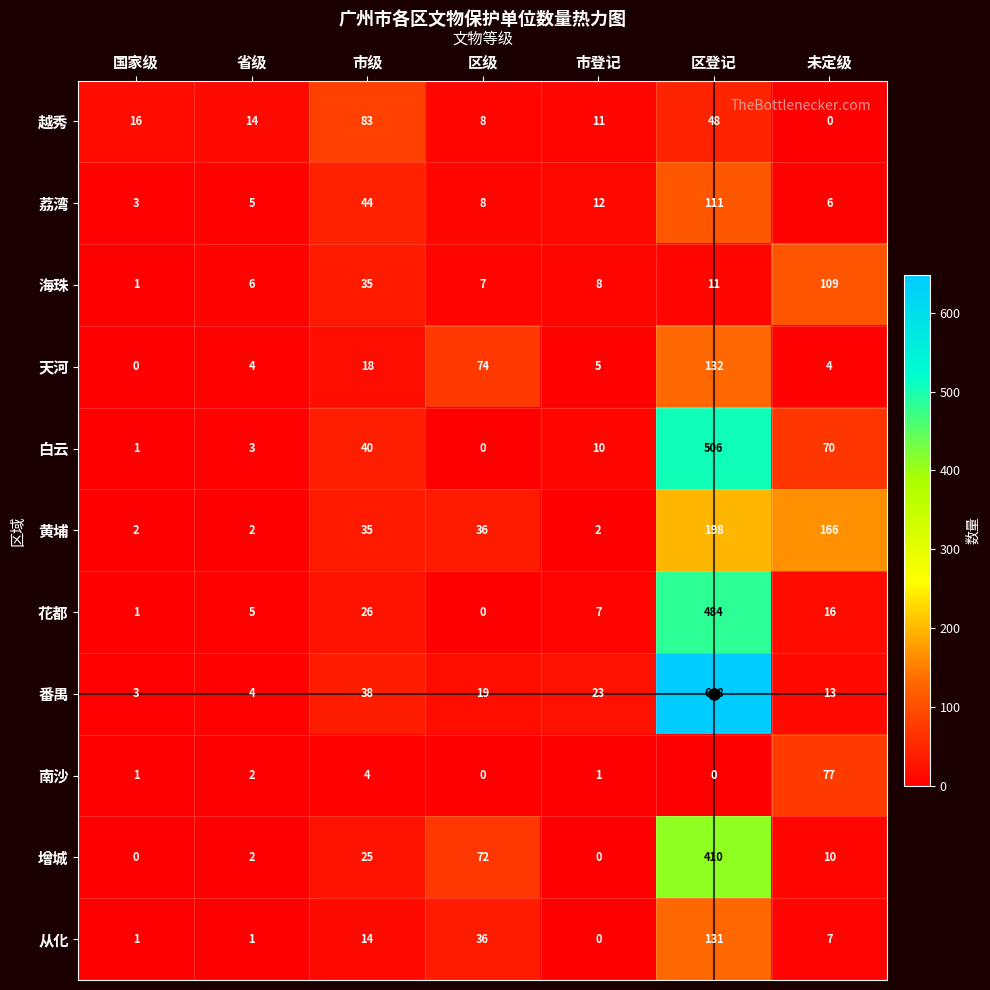

At which label does 从化 first exceed 7?

市级